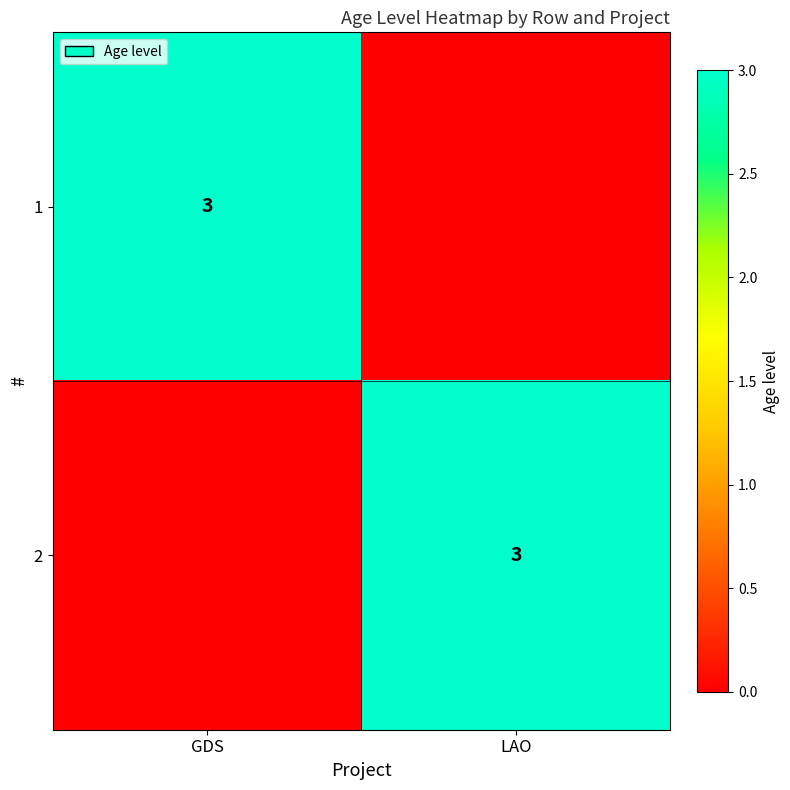

The value of 2 at LAO is 1. True or false?

False